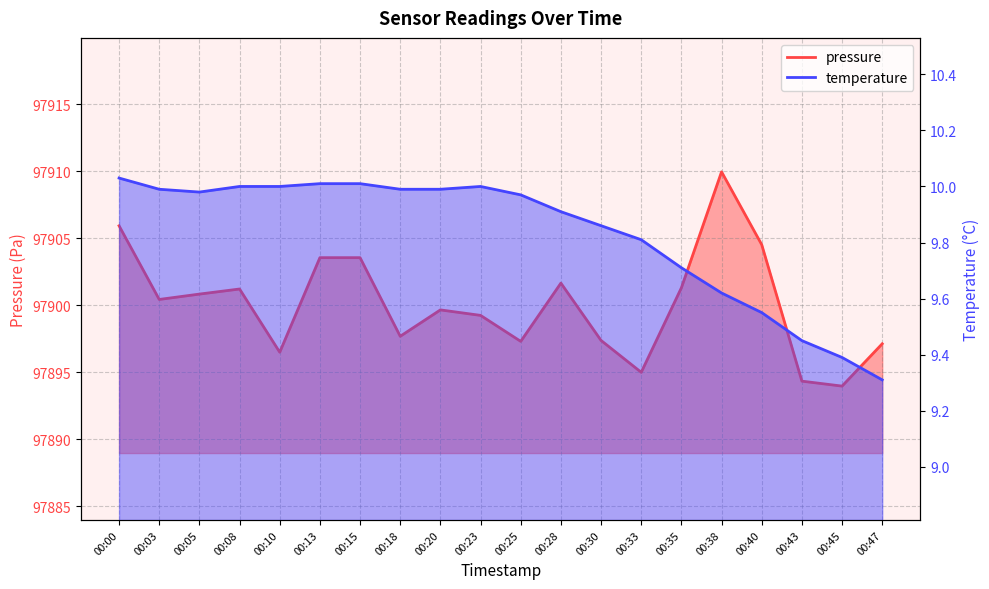

At which category is the sum across all series the highest?

00:38